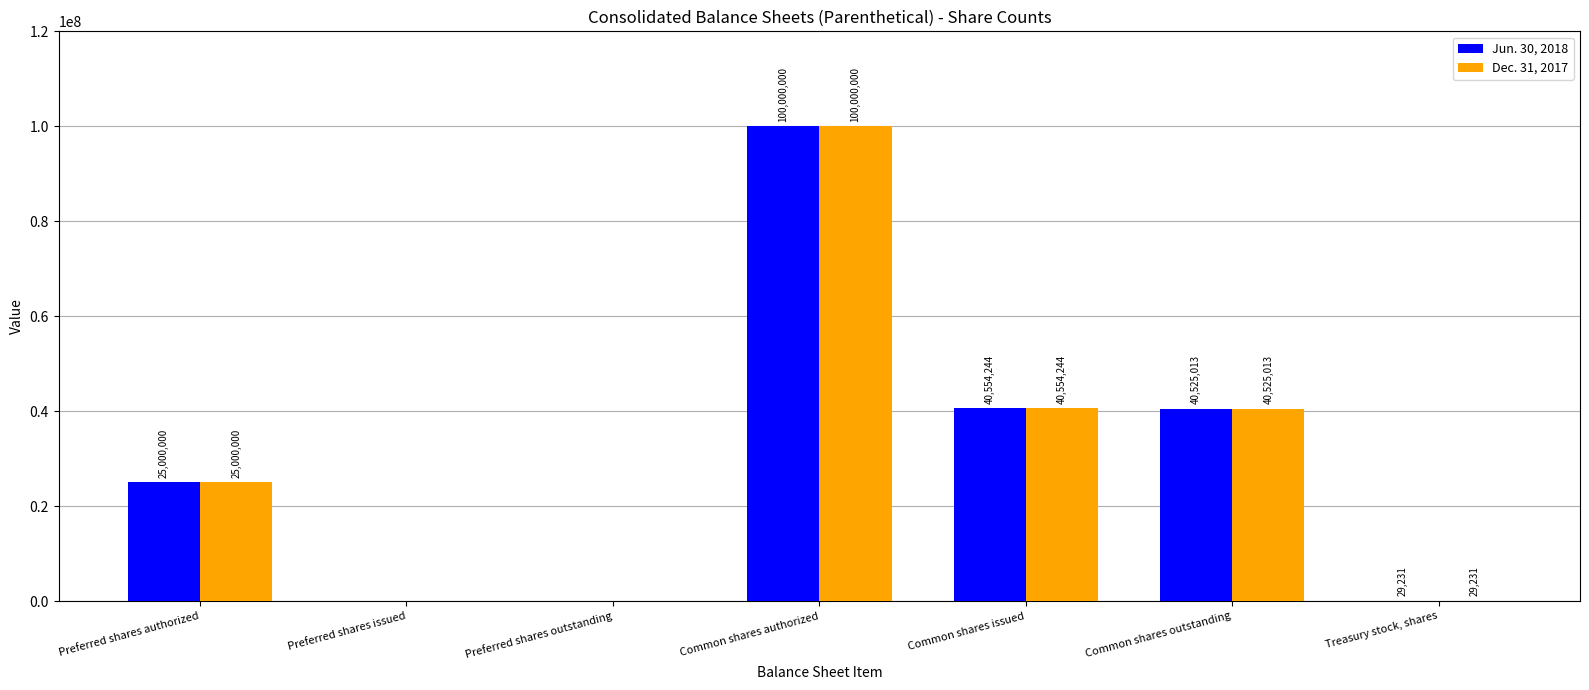

Reading left to right, transcribe all the data shown in this chart.

Jun. 30, 2018: 25000000	0	0	100000000	40554244	40525013	29231
Dec. 31, 2017: 25000000	0	0	100000000	40554244	40525013	29231